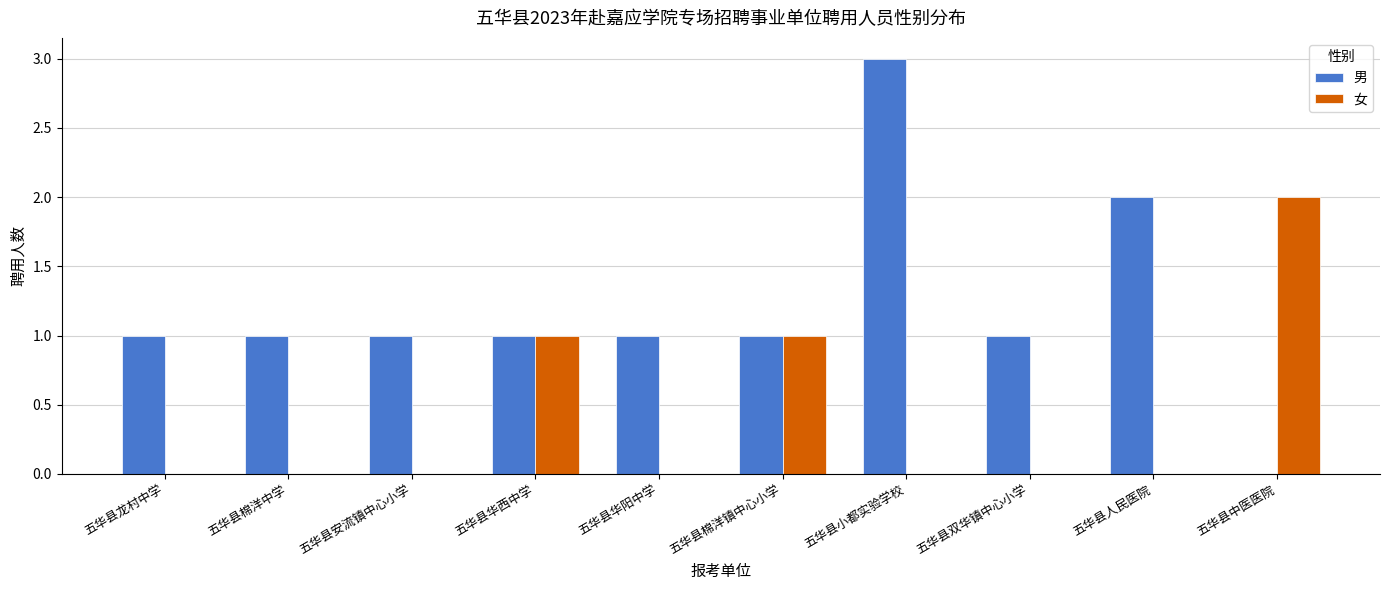

Which category has the highest value across all series?

五华县小都实验学校